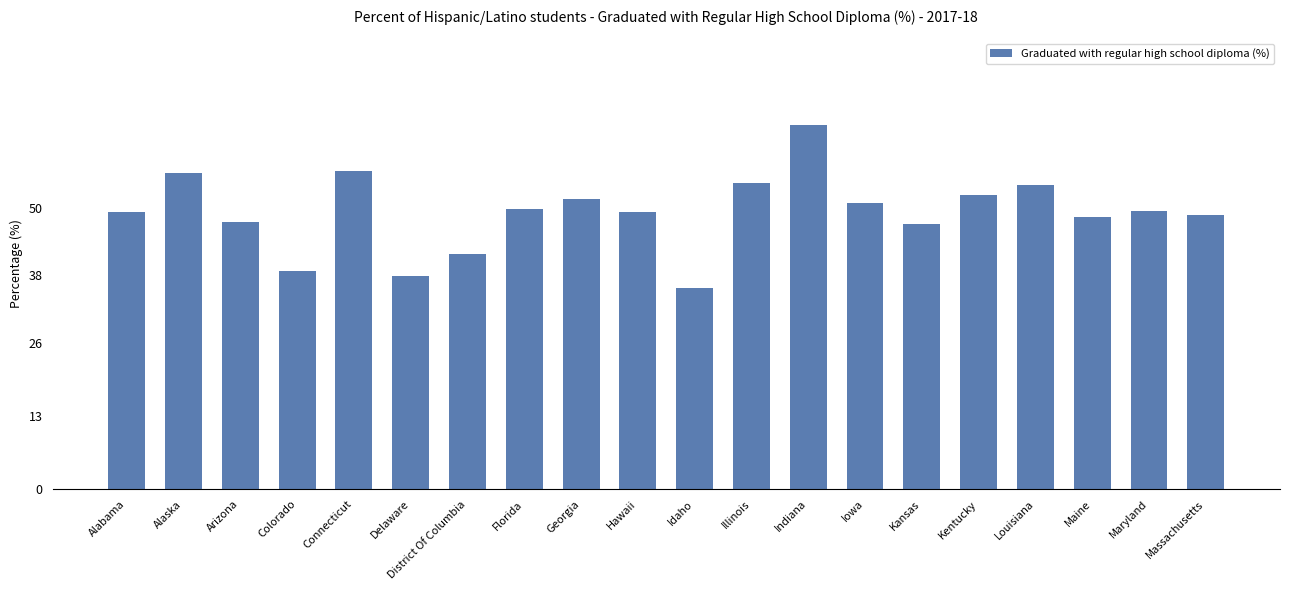

Is it true that the value at Arizona is 23.4?

False